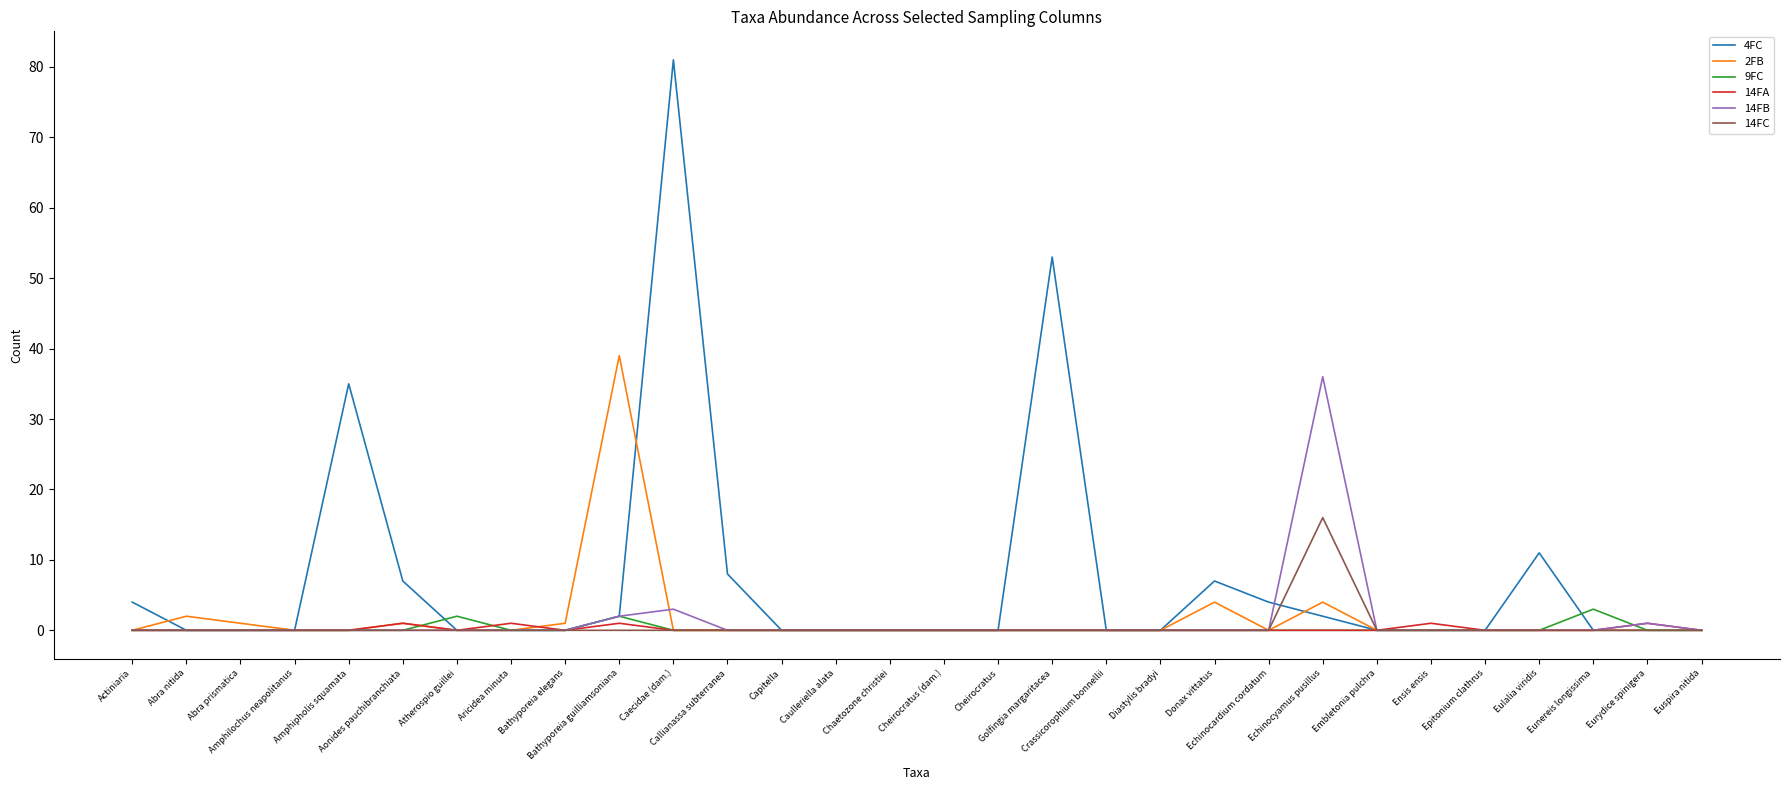

Which series has the widest spread of values?

4FC